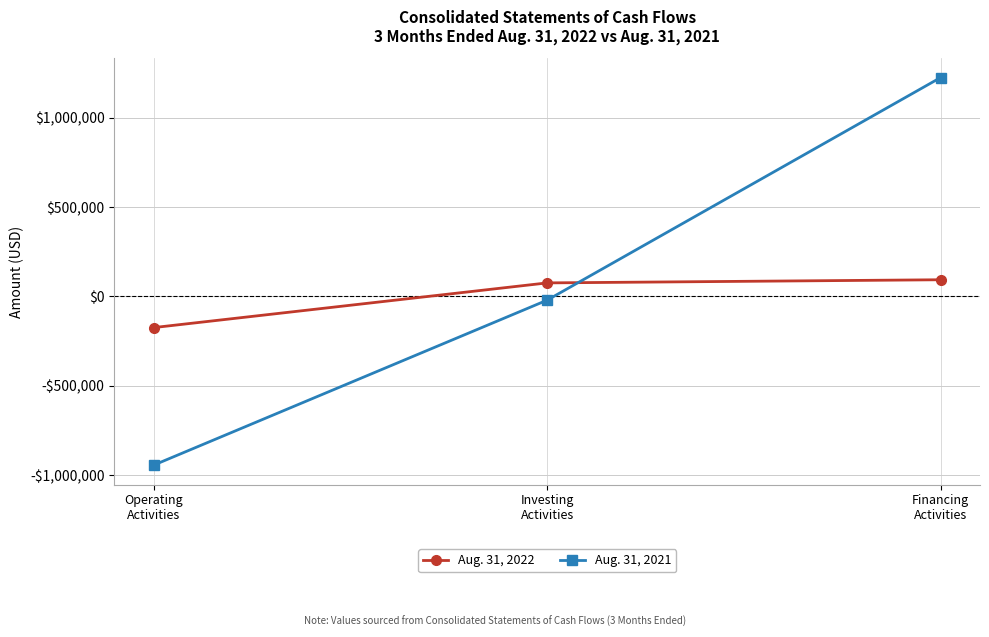

What is the total value across all series at Financing
Activities?

1317169